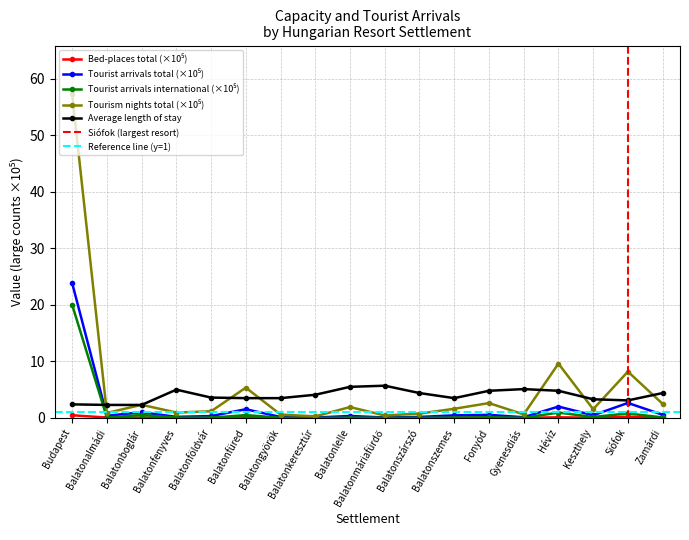

The value of Tourism nights total at Balatonboglár is 2.3. True or false?

True